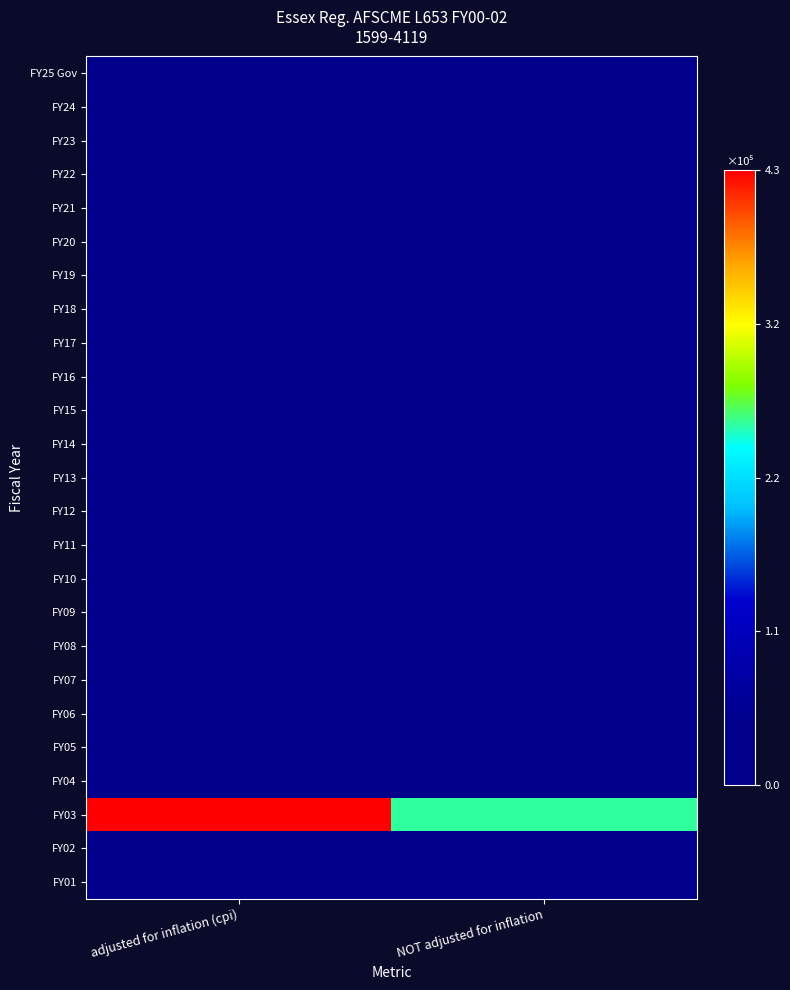

What is the spread (max minus min) of values at adjusted for inflation (cpi)?

433283